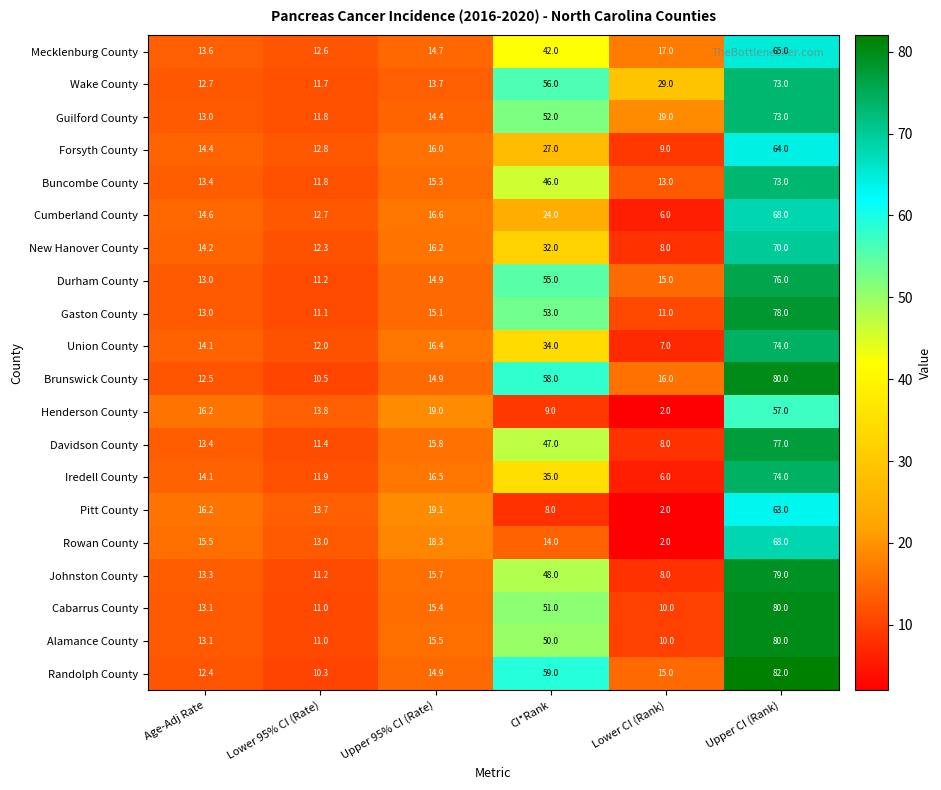

What is the smallest value displayed?

2.0